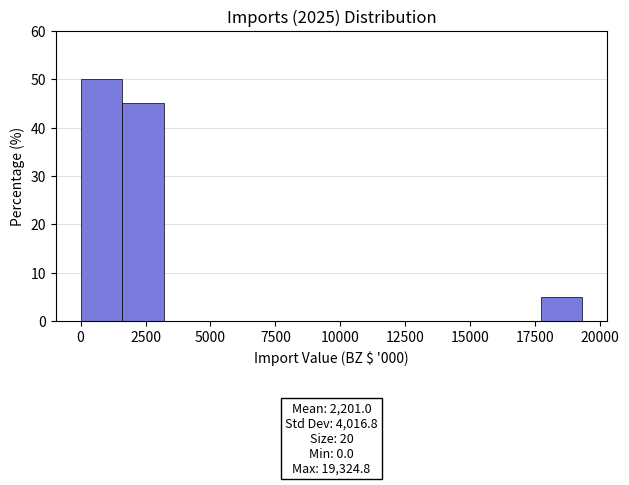

Read against the x-axis, roughly where is the centre of the tallest bar?

1000